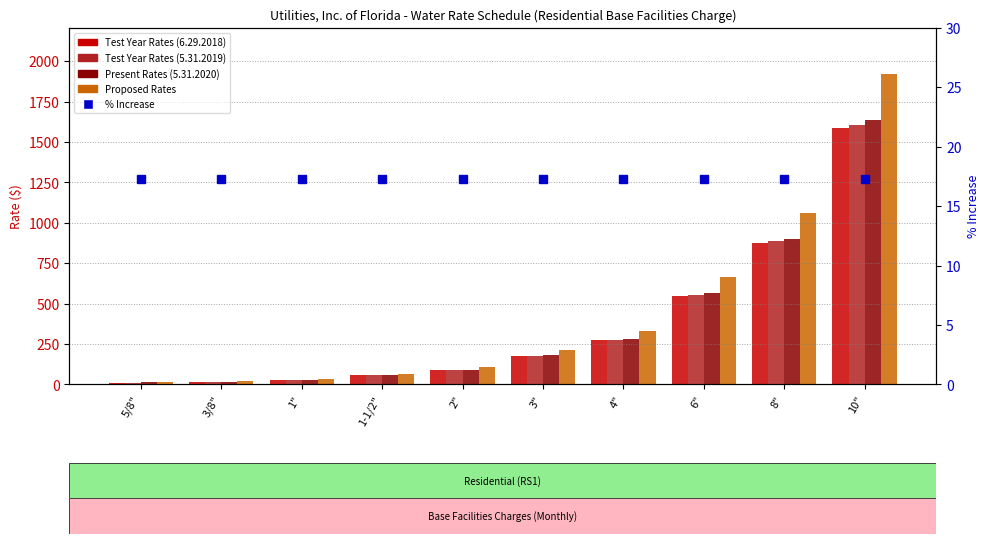

Are the bars horizontal?

No